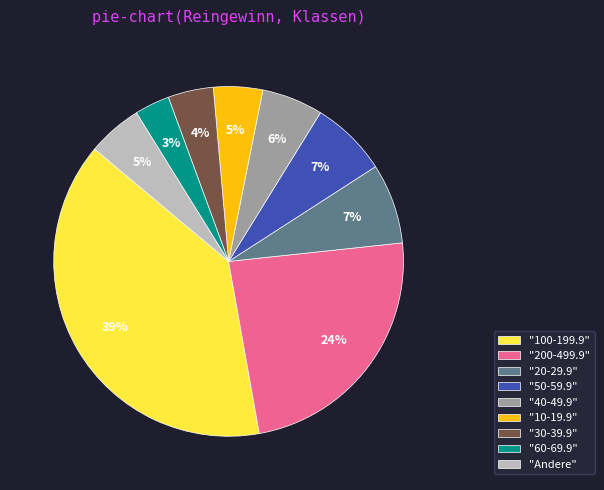

Which has a higher value, "30-39.9" or "40-49.9"?

"40-49.9"